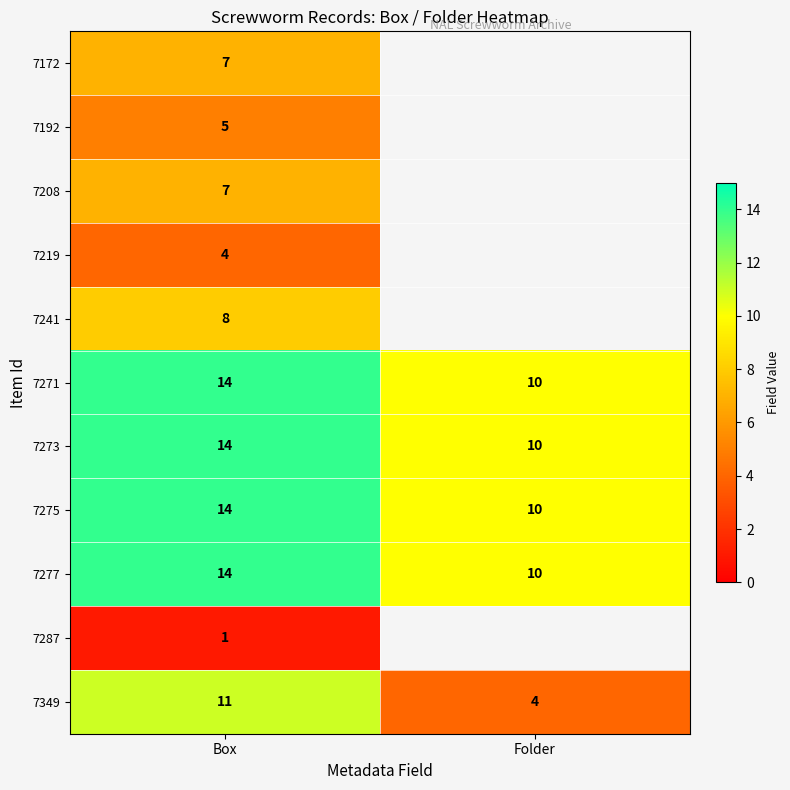

At how many categories does at least one series exceed 3?

2